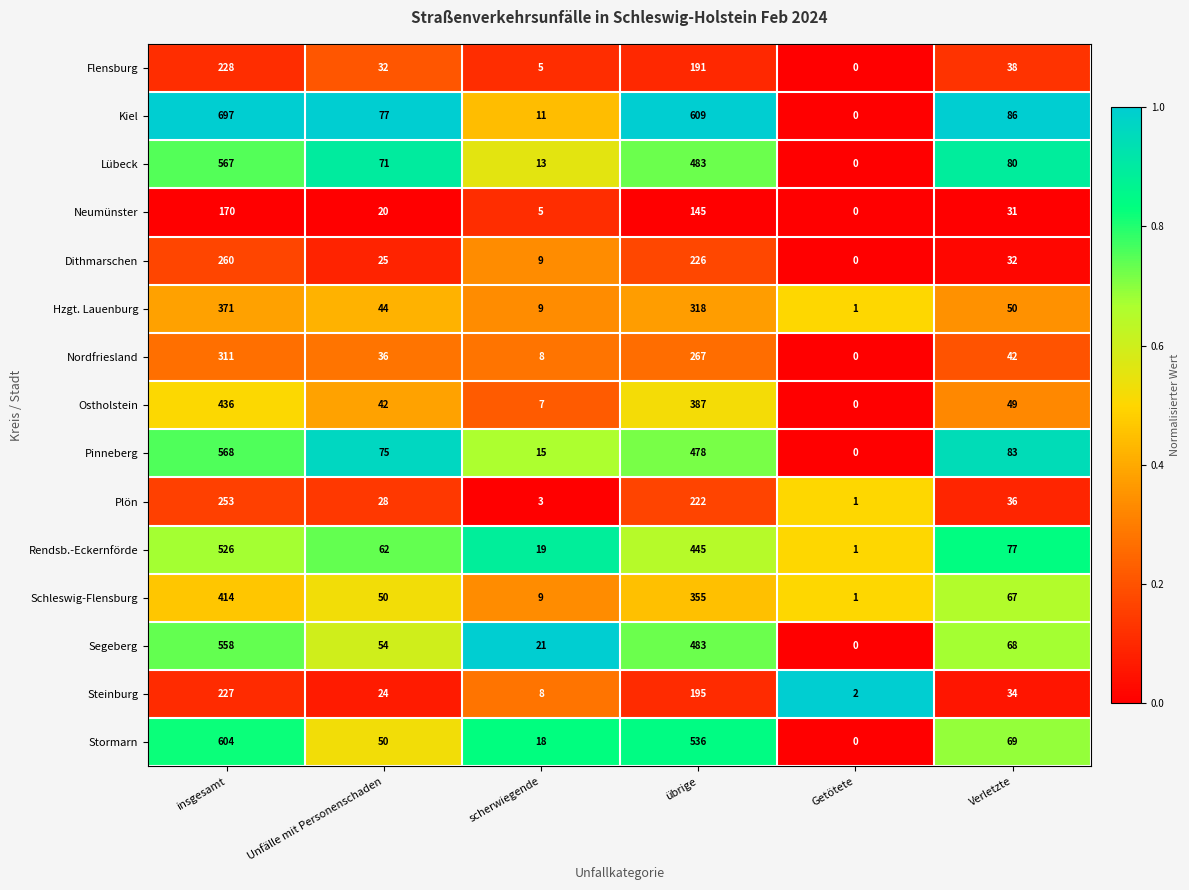

Count the number of categories in the chart.

6